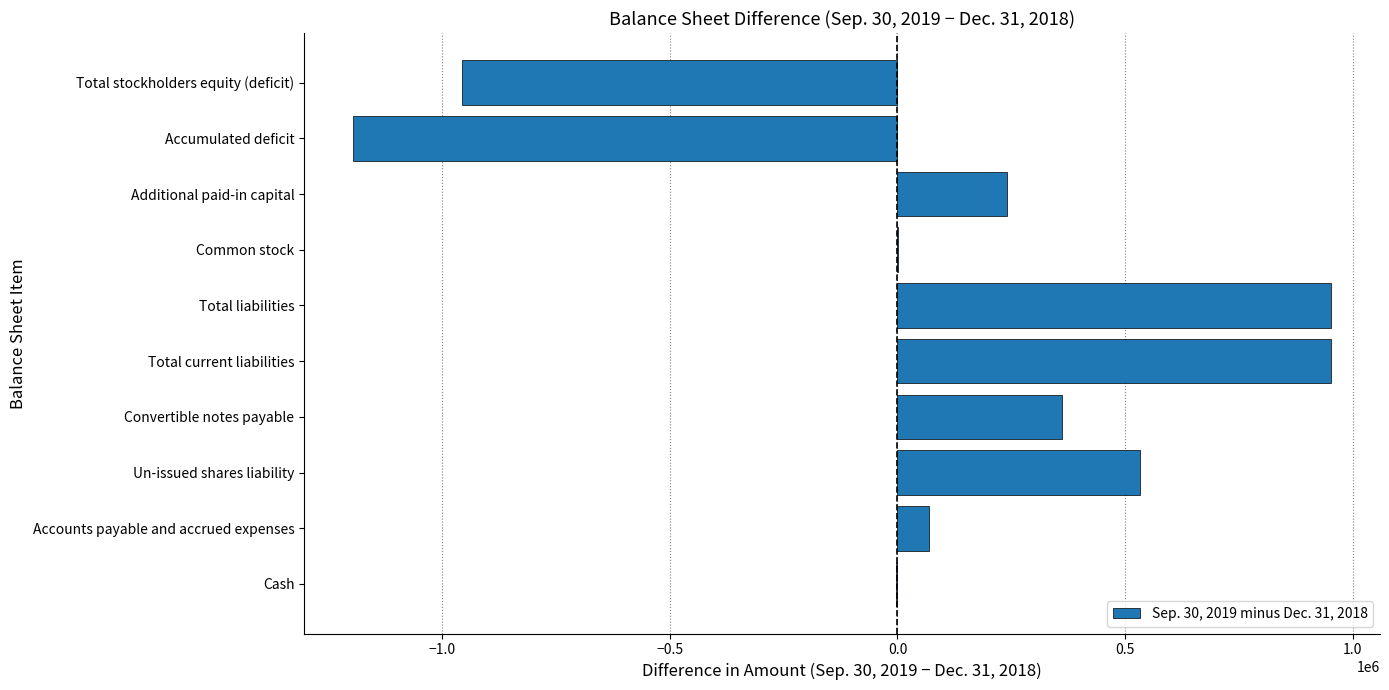

How many series are shown in this chart?

1